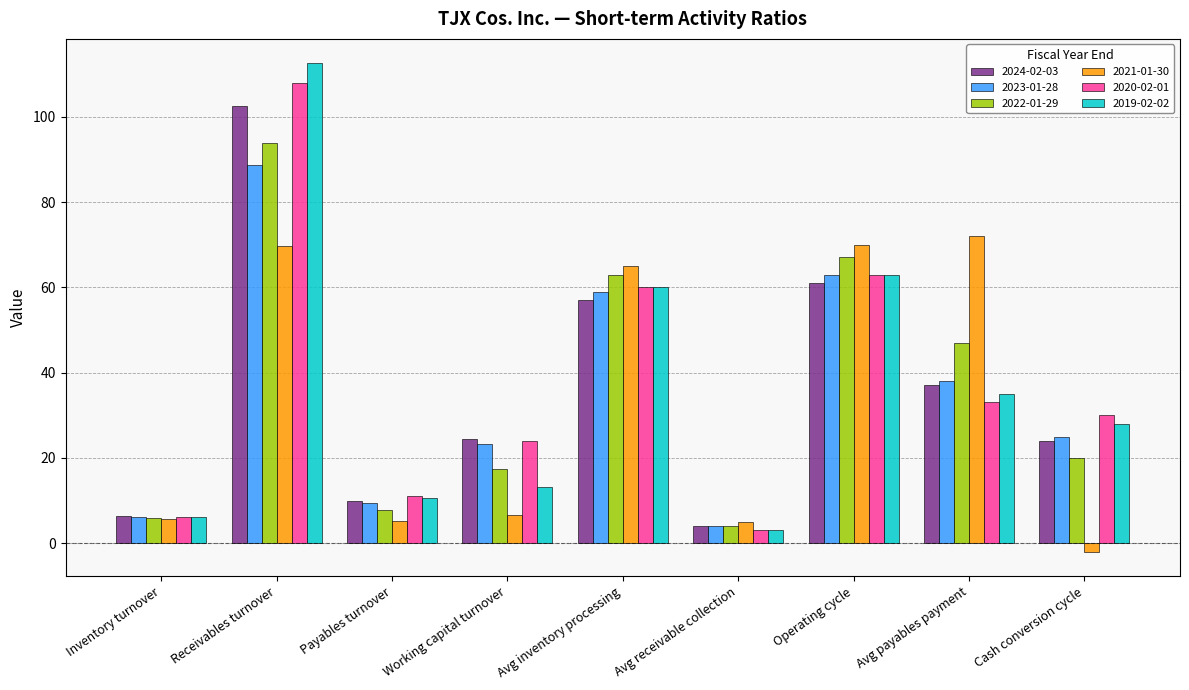

Which series changed the most between Receivables turnover and Working capital turnover?

2019-02-02